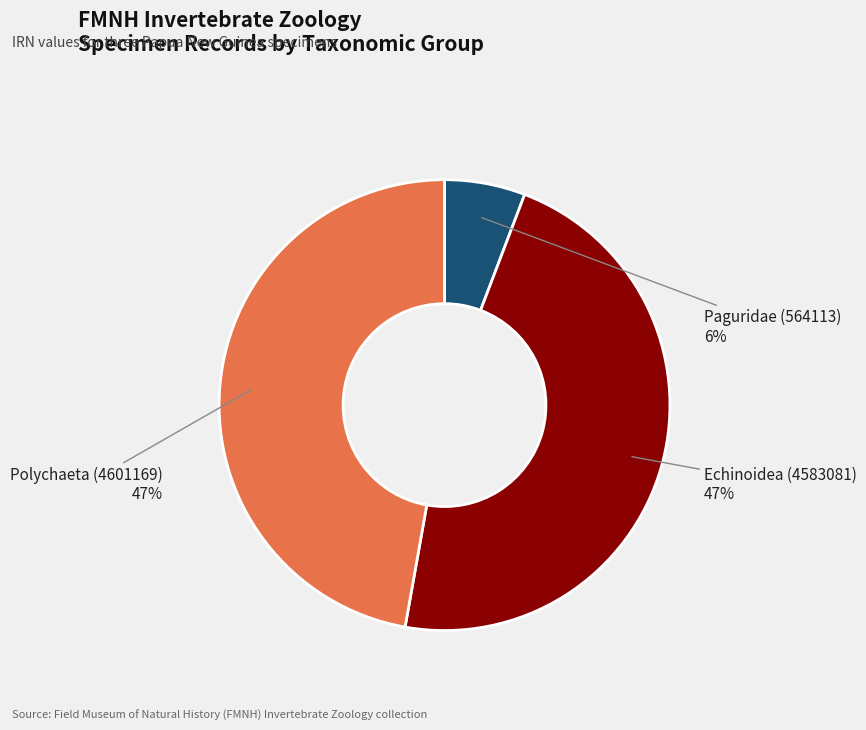

To the nearest percent, what is the difference between the largest and smallest slice percentages?

41%